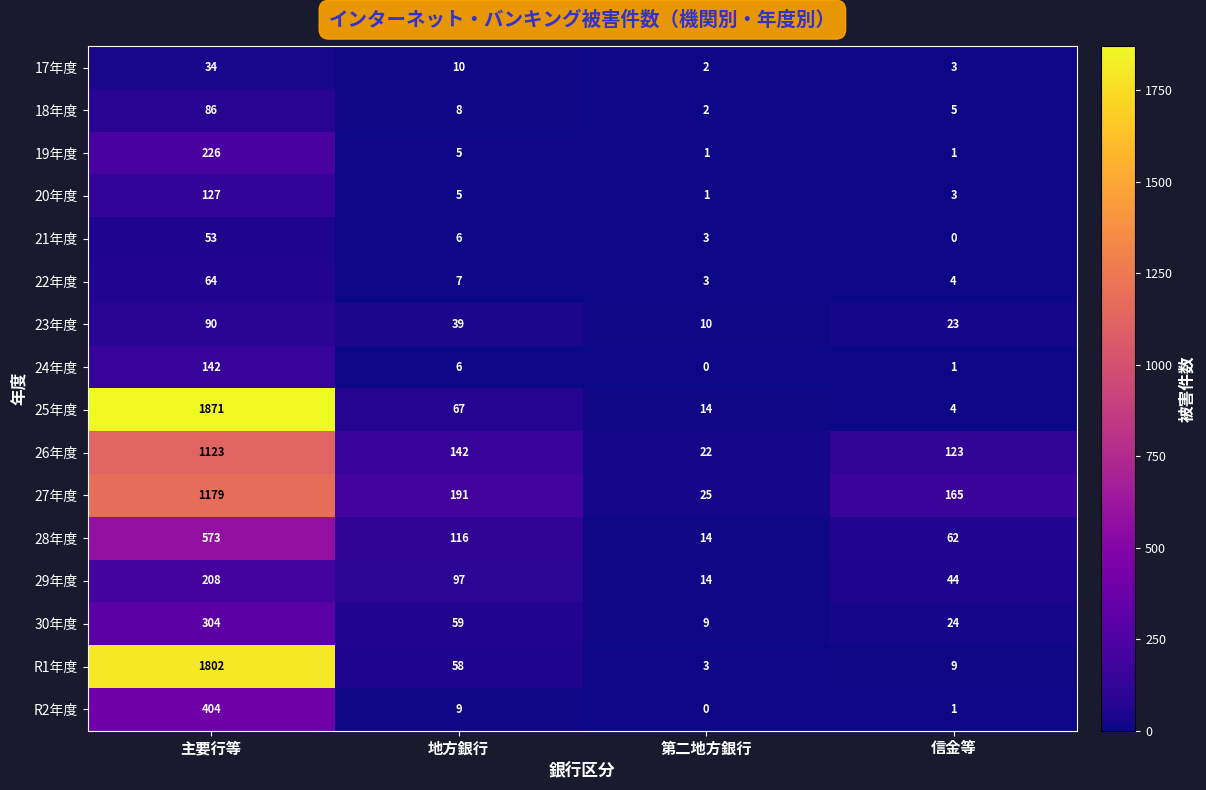

What is the maximum value shown in the chart?

1871